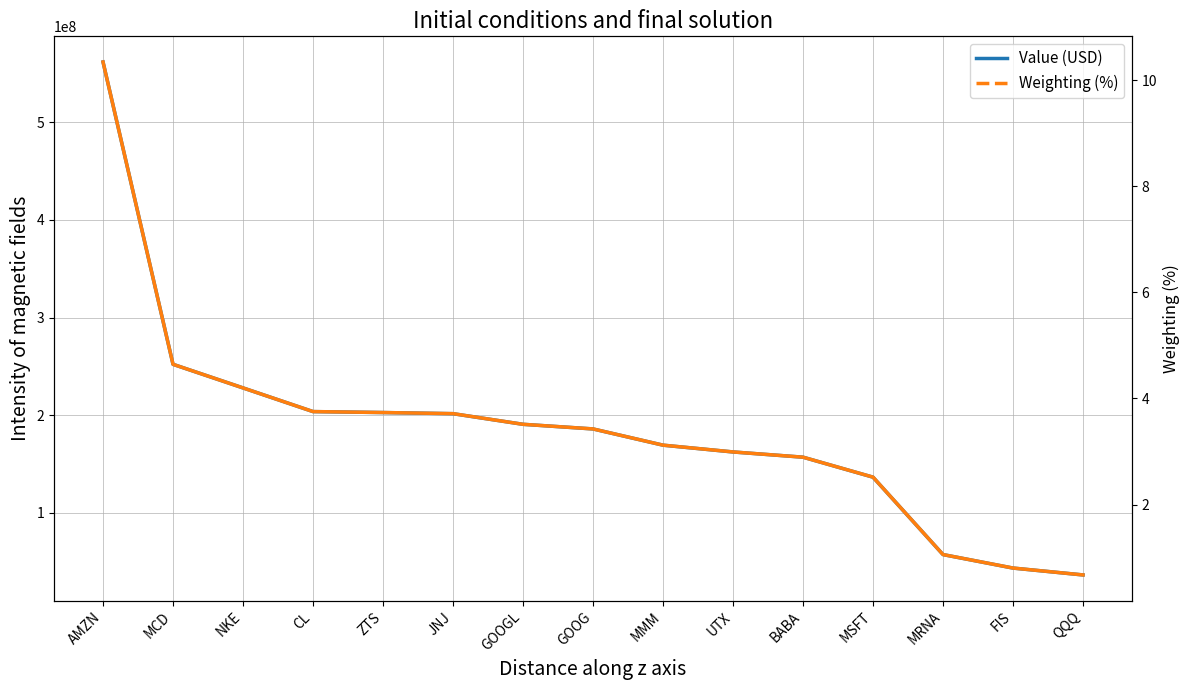

Which label corresponds to the smallest value in the chart?

QQQ